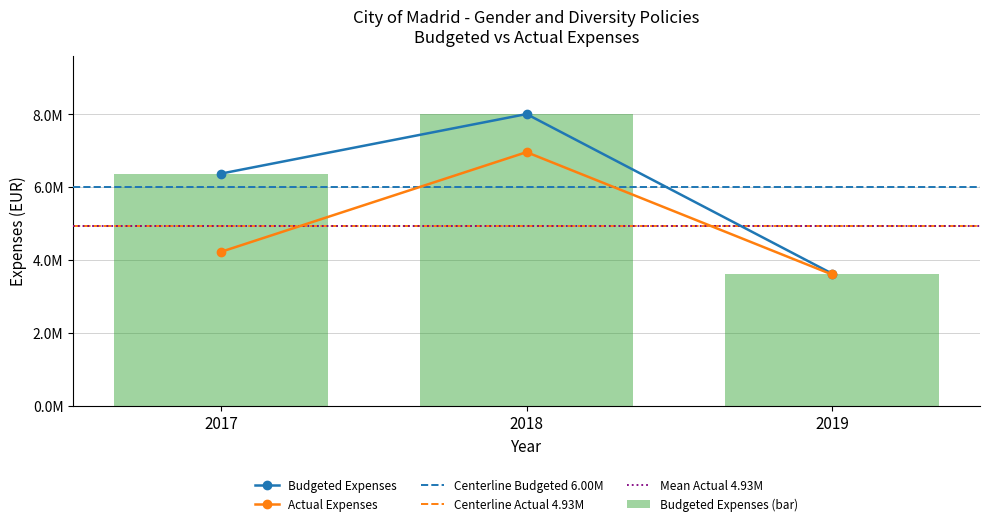

Reading right to left, extract all data points from this chart.

Budgeted Expenses: 3627821.1	8011518.8	6375609.8
Actual Expenses: 3602428.3	6964471.5	4226284.6